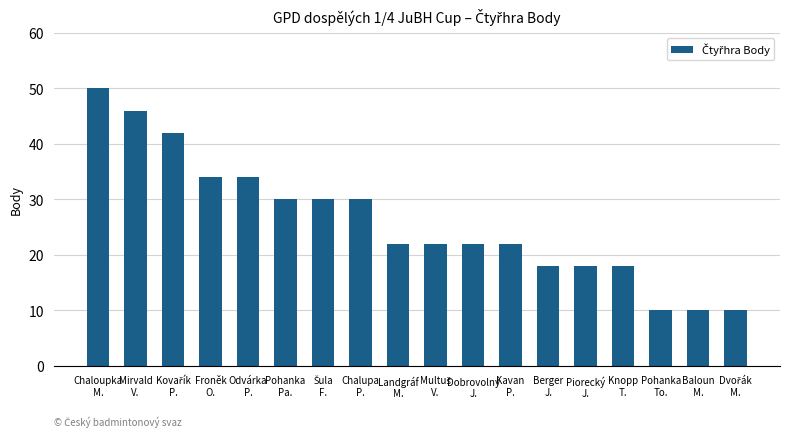

Reading left to right, what are all the values shown in this chart?

50	46	42	34	34	30	30	30	22	22	22	22	18	18	18	10	10	10